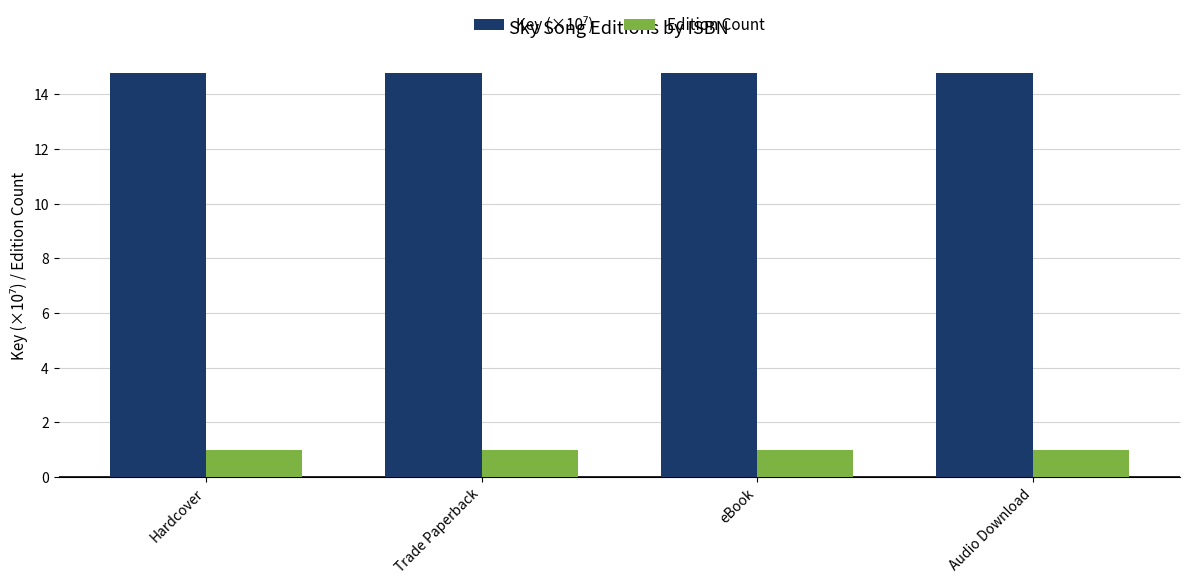

What is the average value of the Edition Count series?

1.0